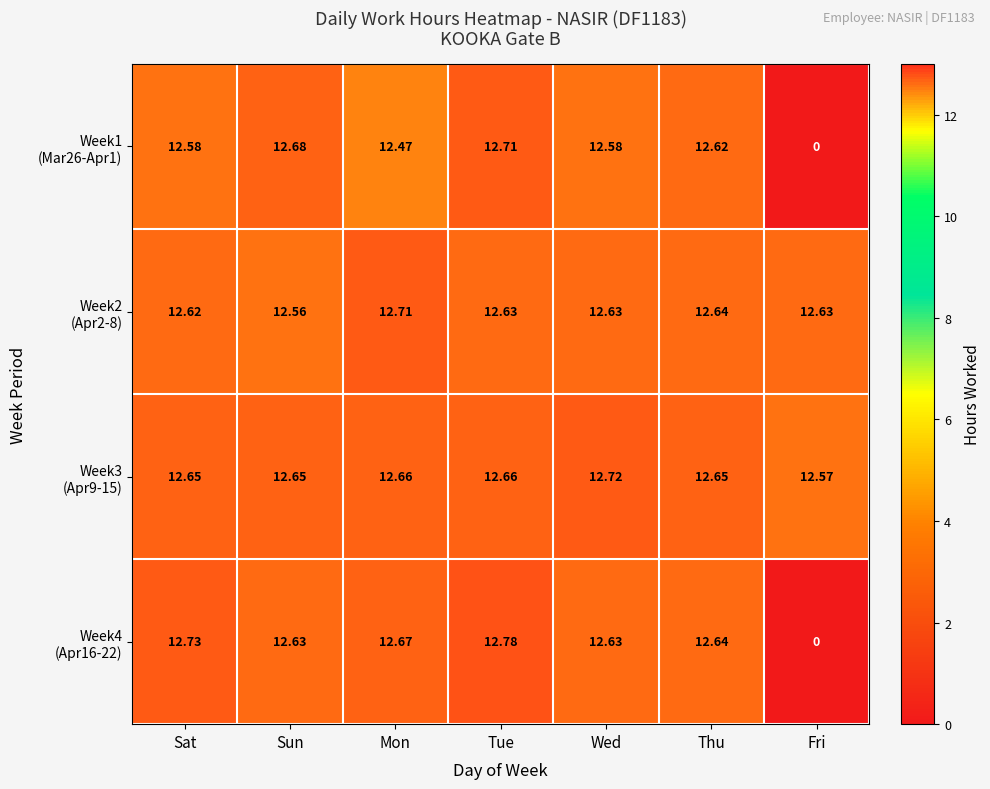

Which label corresponds to the largest value in the chart?

Tue